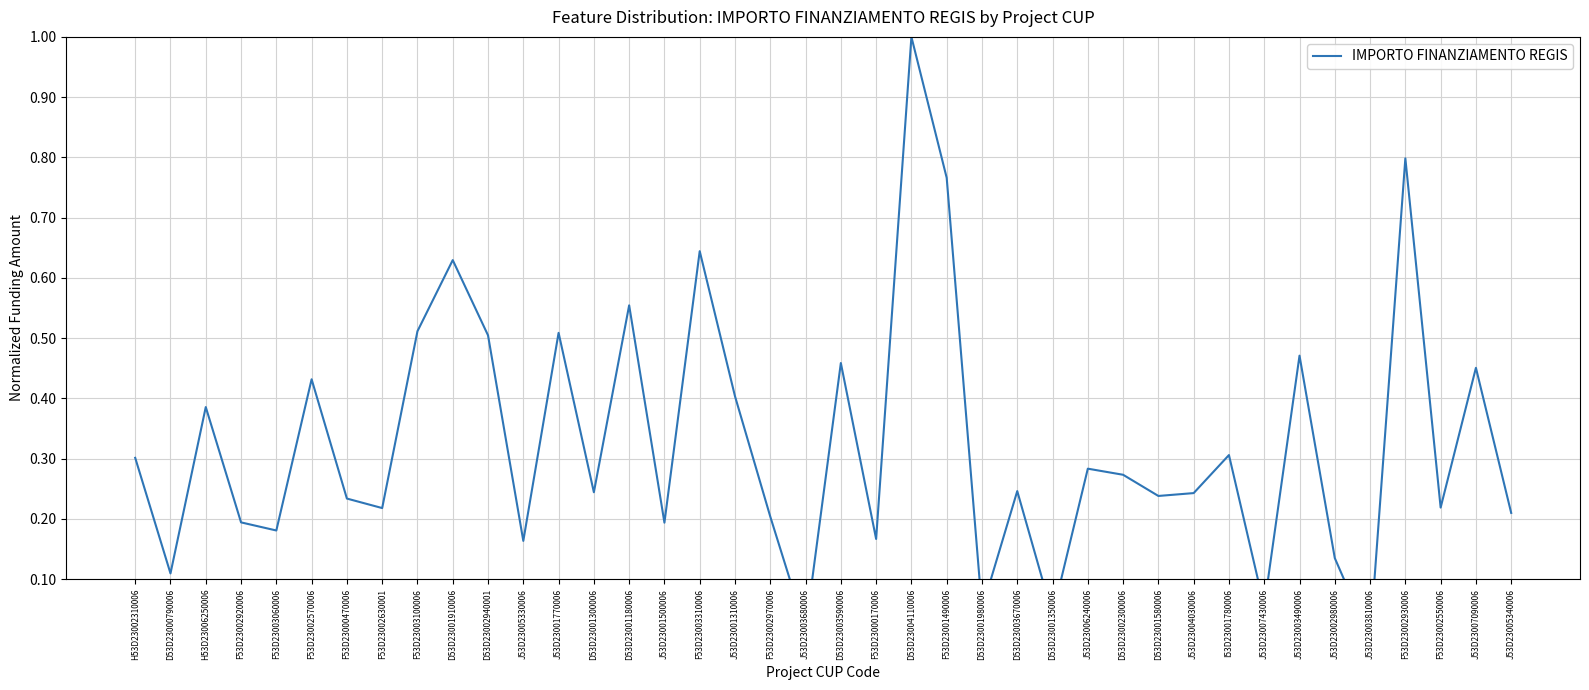

What is the value of the 24th point from the left?

0.8